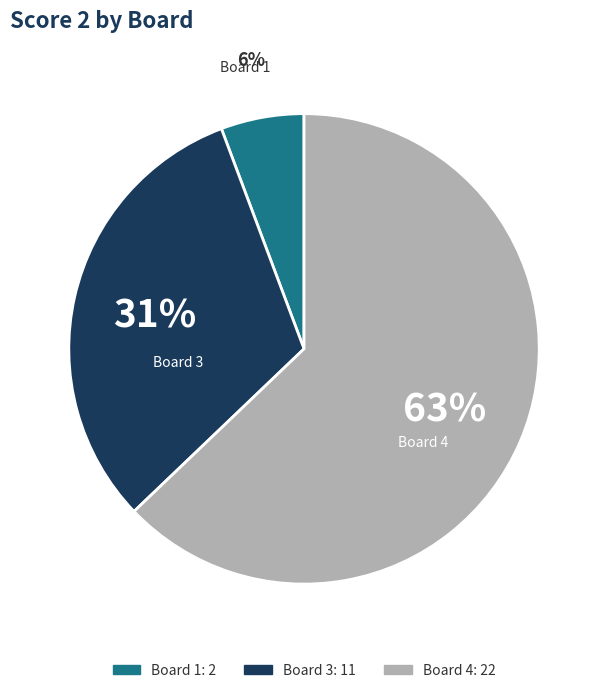

Is there a majority slice in this chart?

Yes